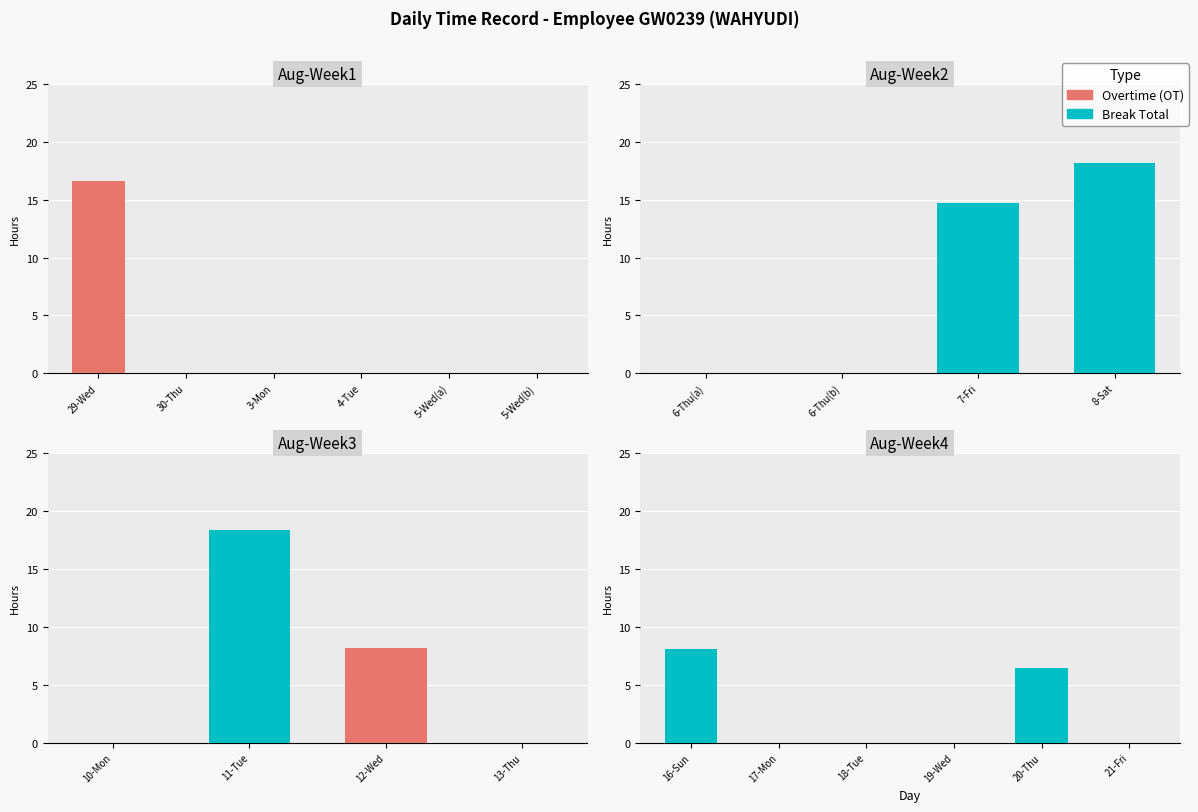

Are the bars grouped side by side (vs. stacked)?

Yes